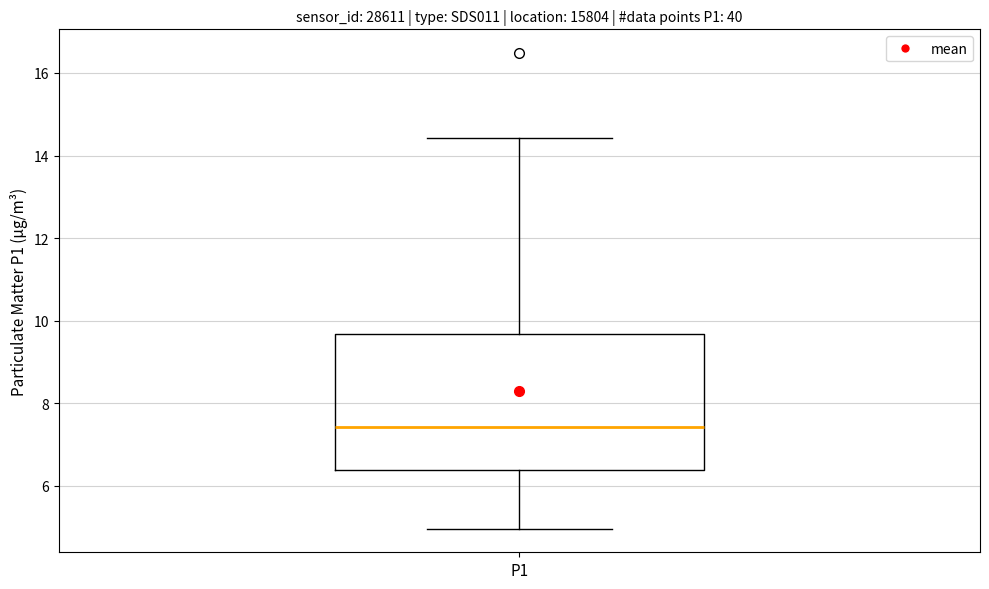

Where does the lower whisker of the box for P1 end on the y-axis? The values are not printed on the chart, so give them approximately, as read against the axis.

5.0